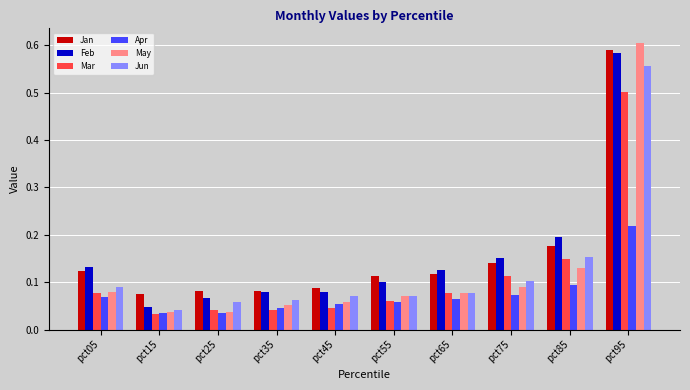

At which category is the sum across all series the highest?

pct95